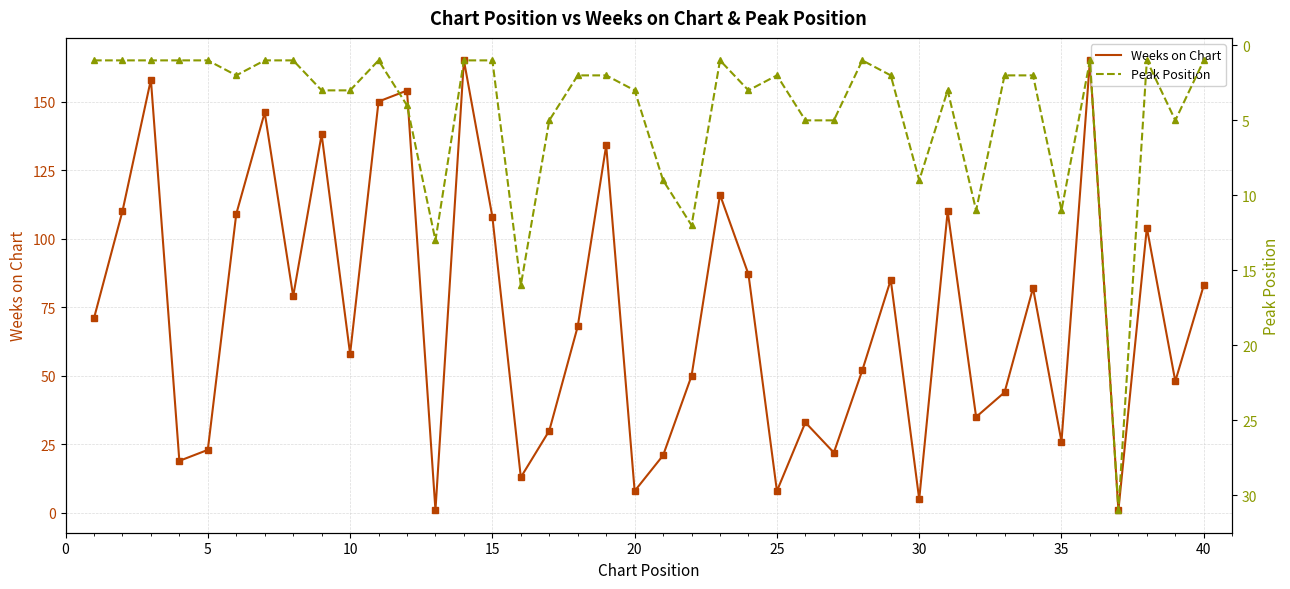

What is the value of the Weeks on Chart point at the 22nd from the left?

50